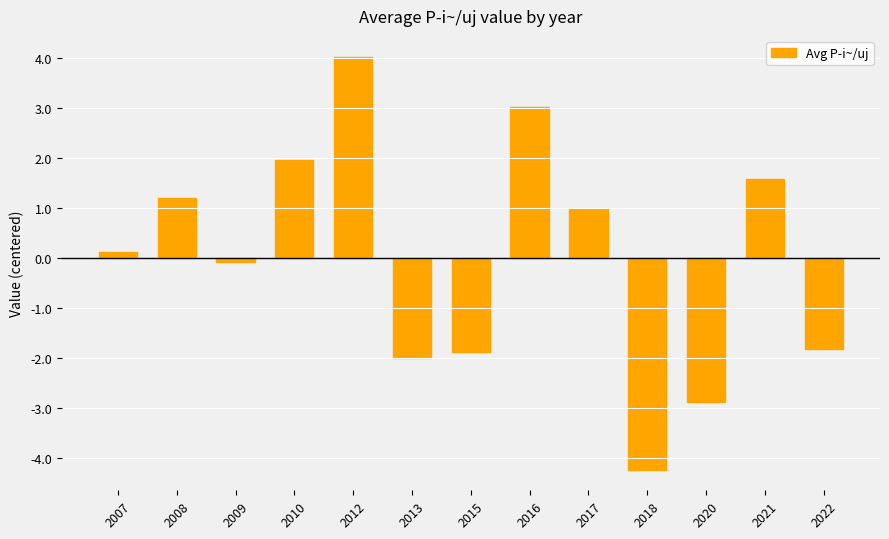

What is the difference between the values at 2017 and 2022?

2.8